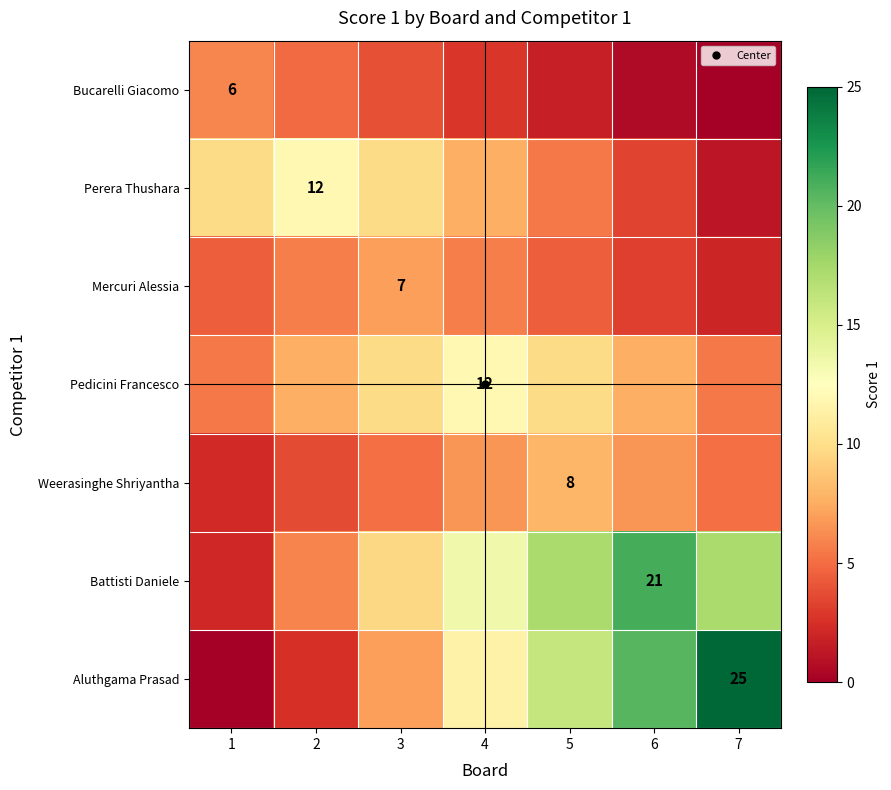

List the series in order of their peak value, lowest first.

Bucarelli Giacomo, Mercuri Alessia, Weerasinghe Shriyantha, Perera Thushara, Pedicini Francesco, Battisti Daniele, Aluthgama Prasad